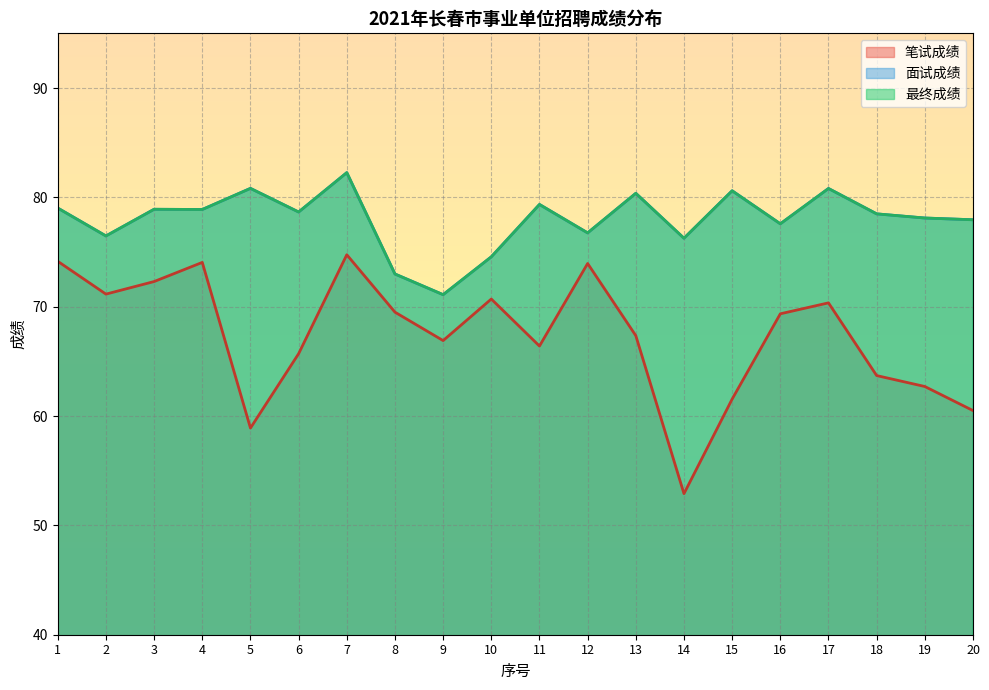

Reading right to left, what are all the values shown in this chart?

笔试成绩: 20=60.5	19=62.7	18=63.7	17=70.3	16=69.3	15=61.5	14=52.9	13=67.3	12=74.0	11=66.4	10=70.7	9=66.9	8=69.5	7=74.8	6=65.7	5=58.9	4=74.0	3=72.3	2=71.2	1=74.2
面试成绩: 20=78.0	19=78.1	18=78.5	17=80.8	16=77.6	15=80.6	14=76.3	13=80.4	12=76.8	11=79.3	10=74.6	9=71.1	8=73.0	7=82.3	6=78.7	5=80.8	4=78.9	3=78.9	2=76.5	1=79.0
最终成绩: 20=78.0	19=78.1	18=78.5	17=80.8	16=77.6	15=80.6	14=76.3	13=80.4	12=76.8	11=79.3	10=74.6	9=71.1	8=73.0	7=82.3	6=78.7	5=80.8	4=78.9	3=78.9	2=76.5	1=79.0